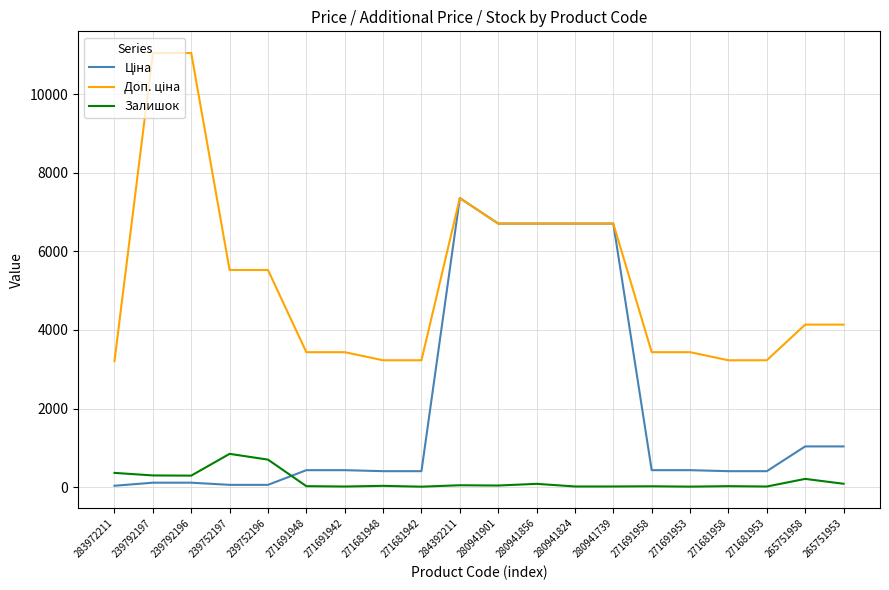

The Залишок series shows 14.0 at 280941739. True or false?

True